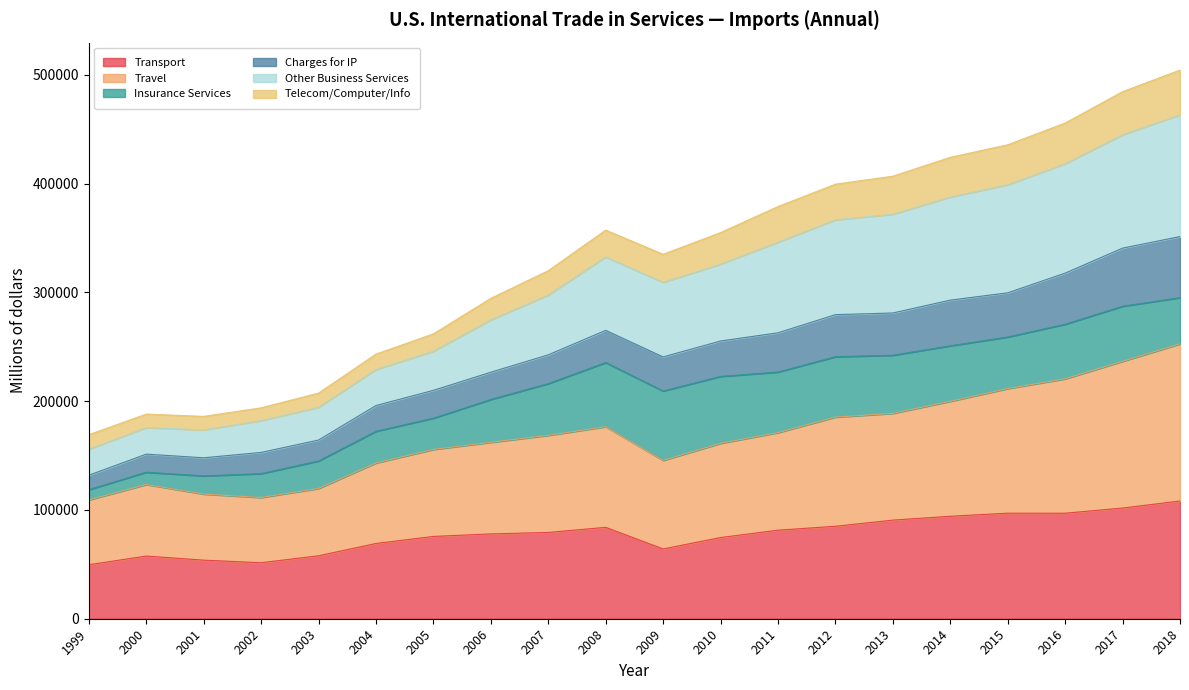

Count the number of categories in the chart.

20